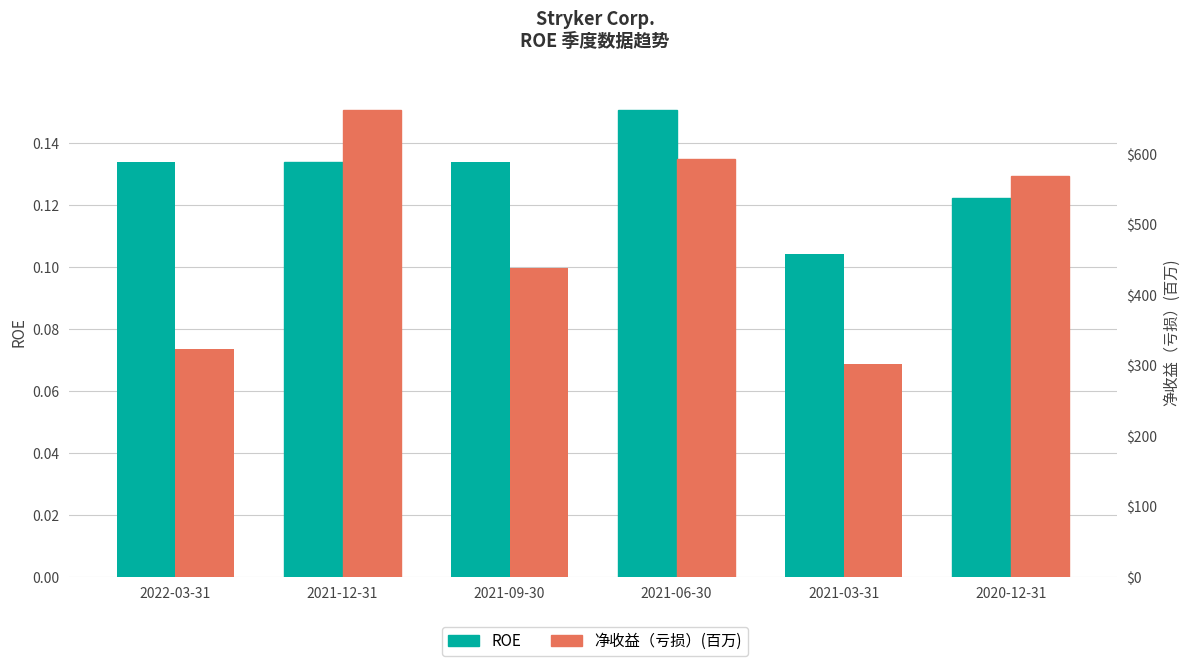

Which series has the largest total across all categories?

净收益（亏损）(百万)